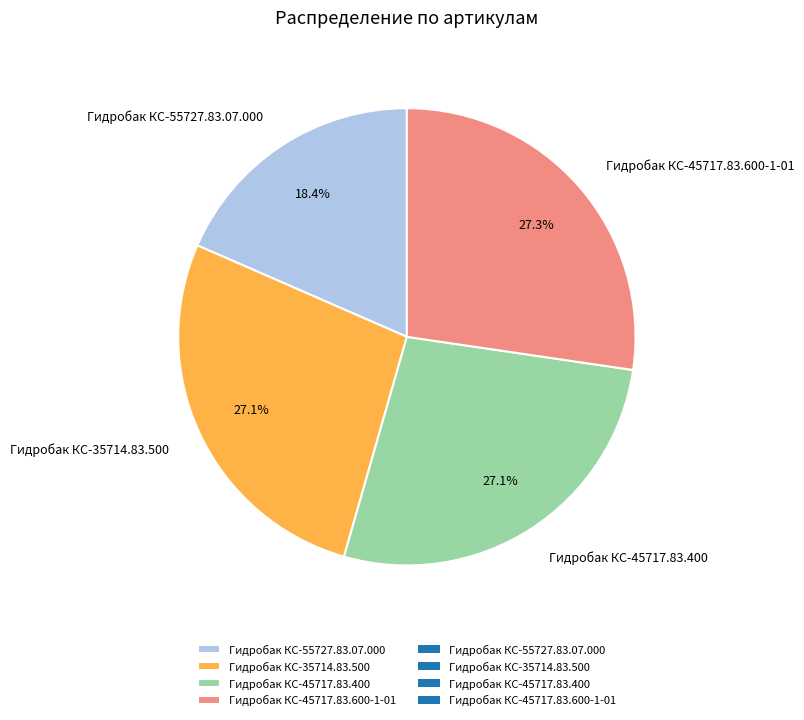

What percentage is NOT represented by Гидробак КС-45717.83.400?

72.9%